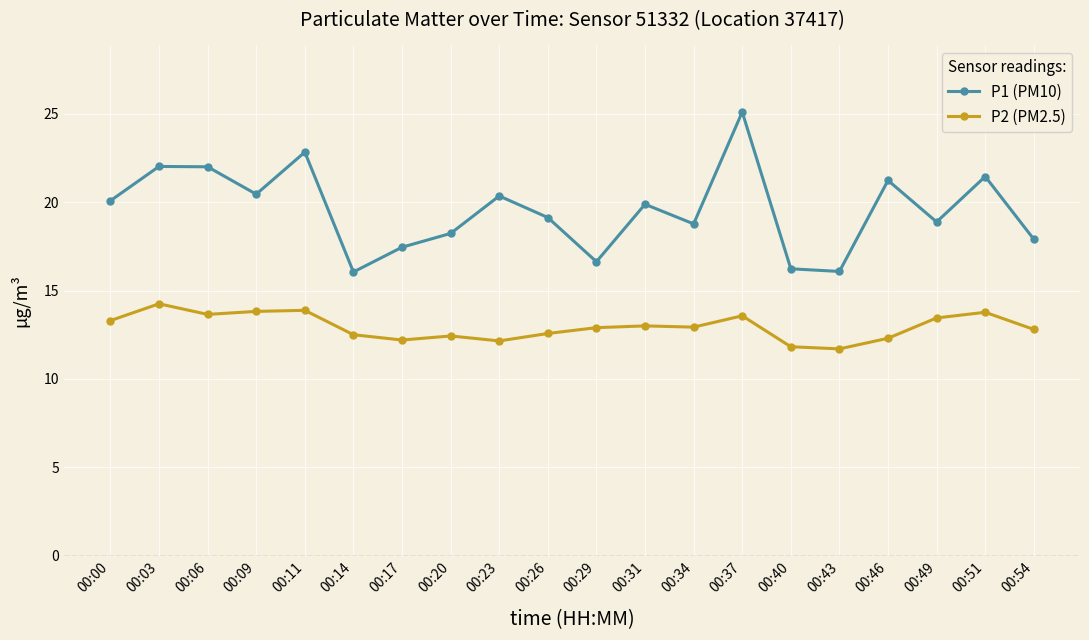

The value of P2 (PM2.5) at 00:40 is 19.5. True or false?

False